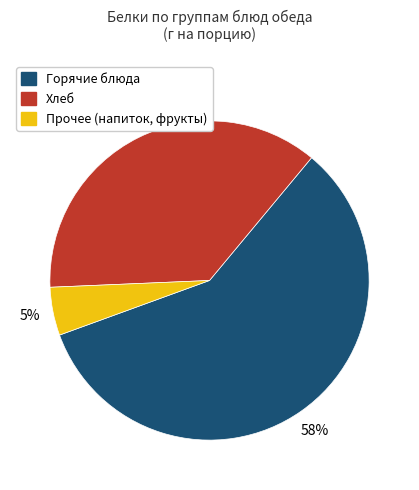

Is there a majority slice in this chart?

Yes